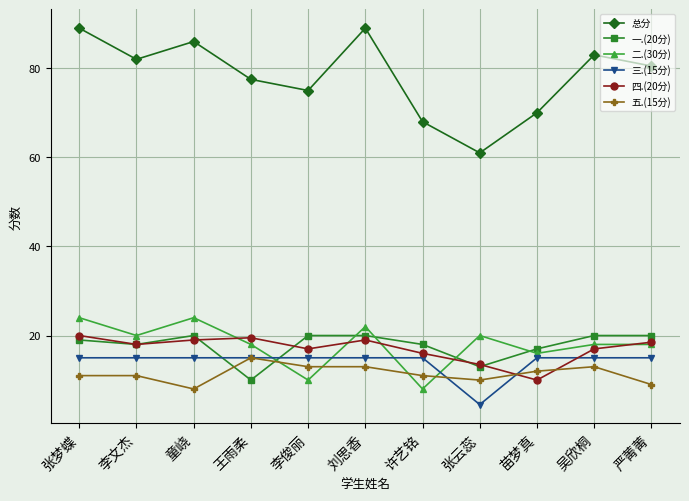

Between which two adjacent categories do 二.(30分) and 五.(15分) first intersect?

王雨柔 and 李俊丽